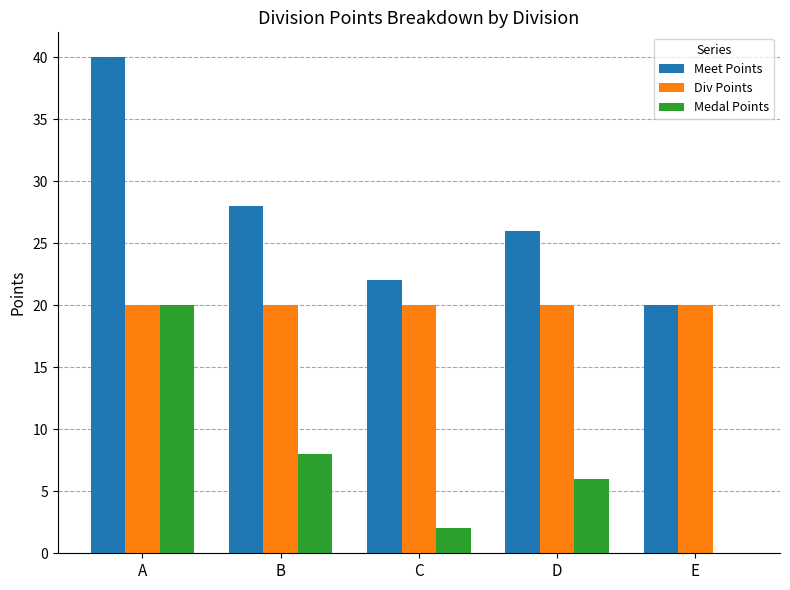

At which category is the sum across all series the highest?

A